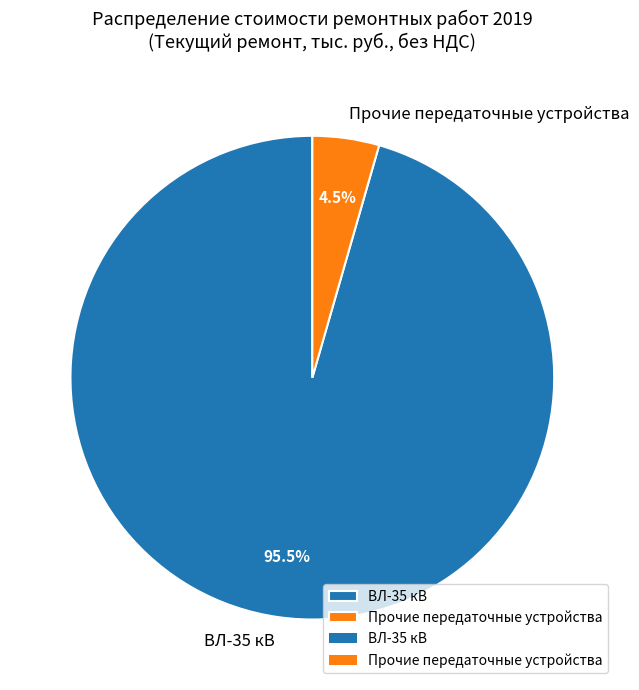

What percentage do Прочие передаточные устройства and ВЛ-35 кВ together represent?

100.0%